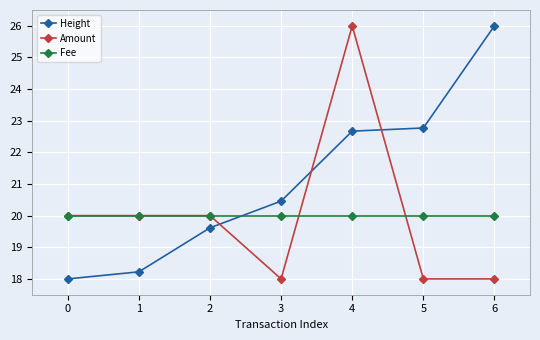

The value of Amount at 1 is 11.2. True or false?

False